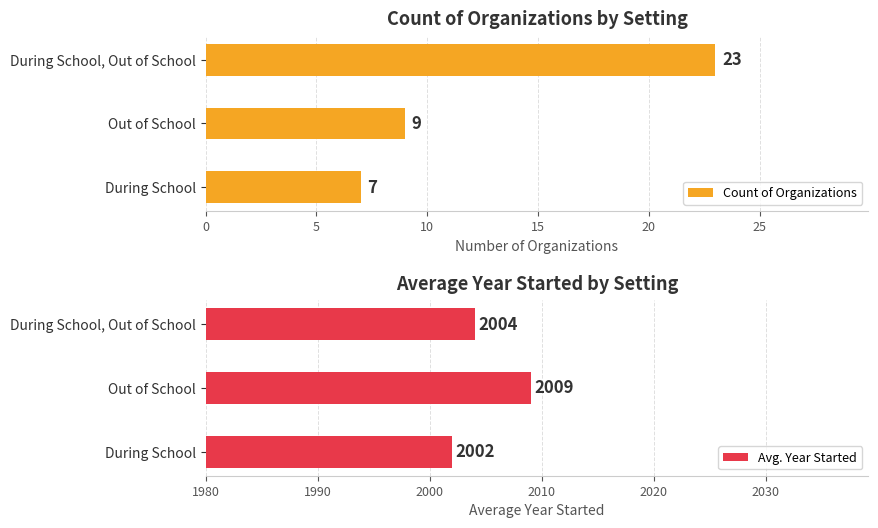

Count the Count of Organizations values in the range 7 to 23.

3